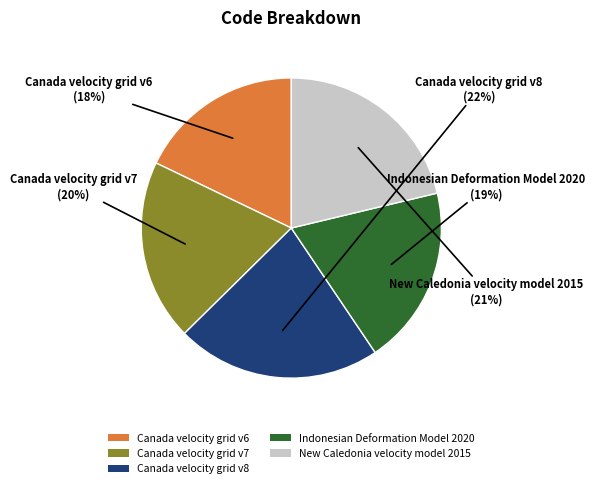

What is the ratio of the value at Canada velocity grid v8 to the value at Canada velocity grid v7?

1.1